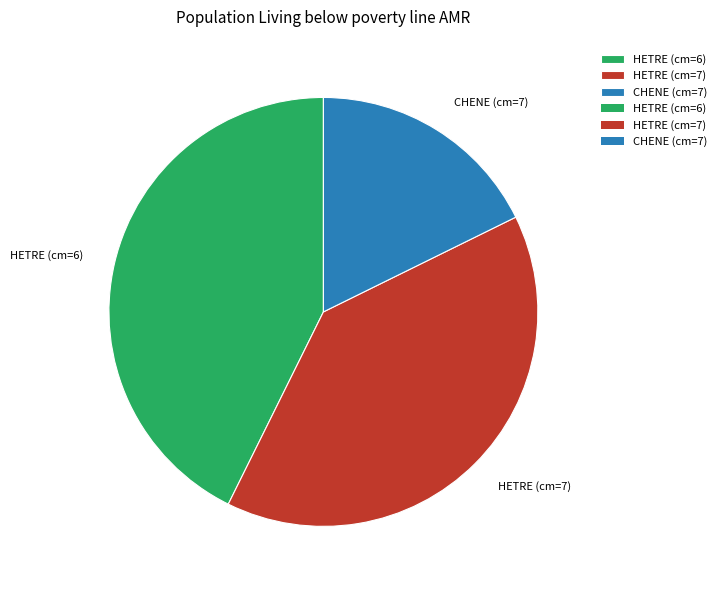

Which category has the smallest portion of the pie?

CHENE (cm=7)